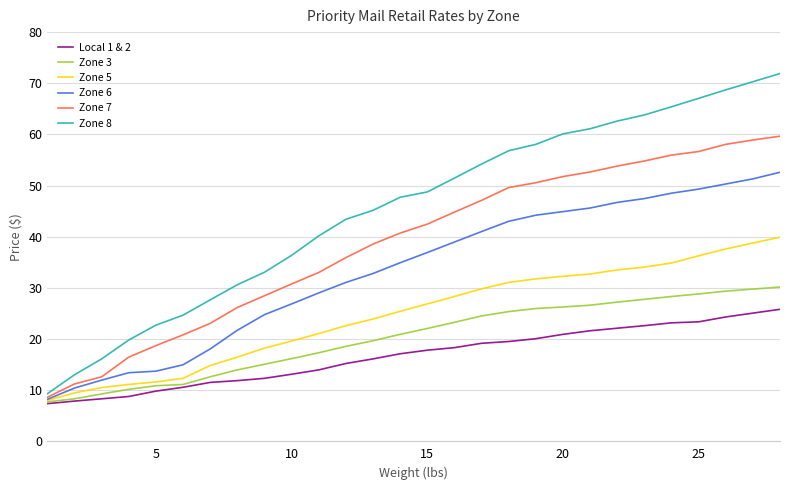

What is the average value of the Local 1 & 2 series?

16.7